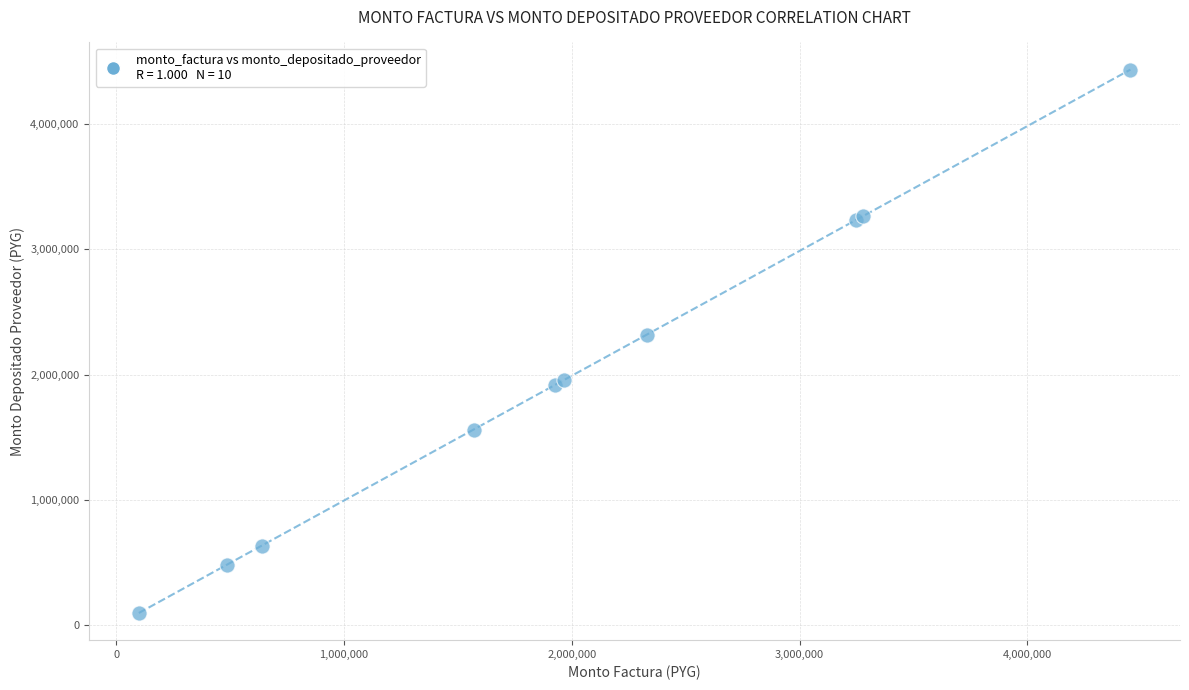

What Y value in the scatter plot is closest to 2266896?

2319684